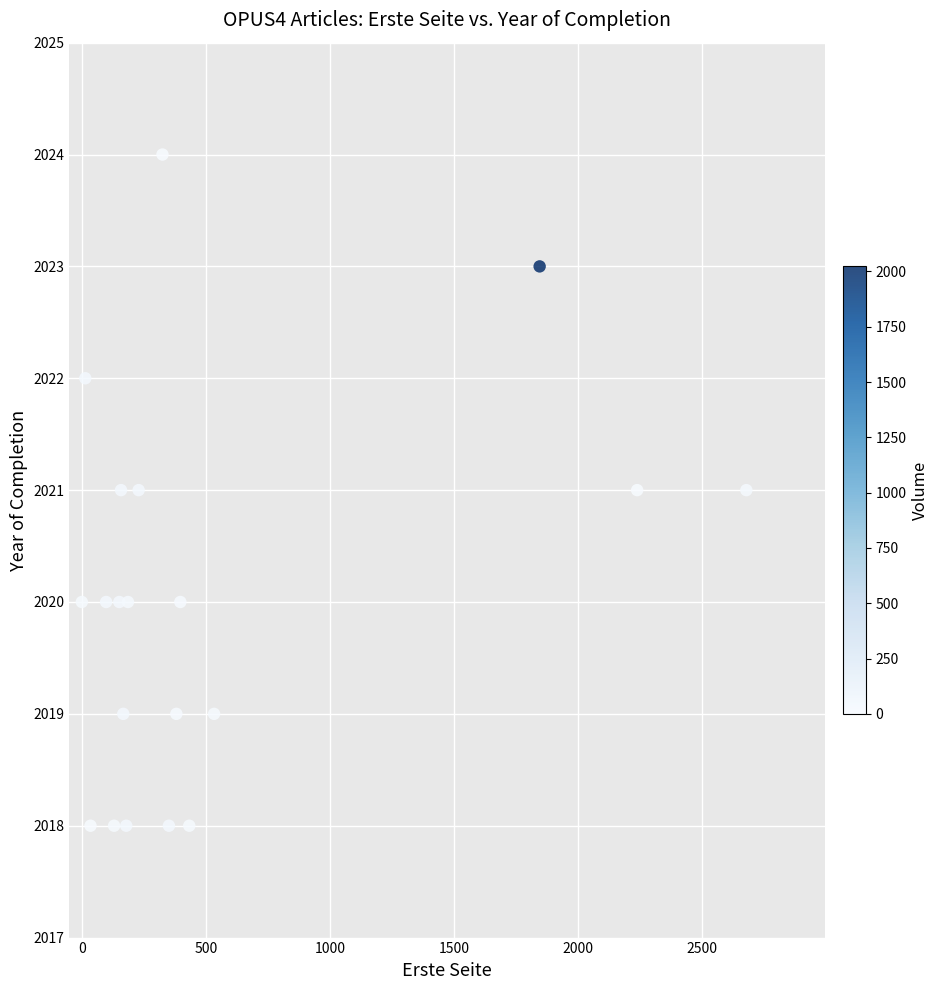

What is the range of X values (max minus min)?

2678